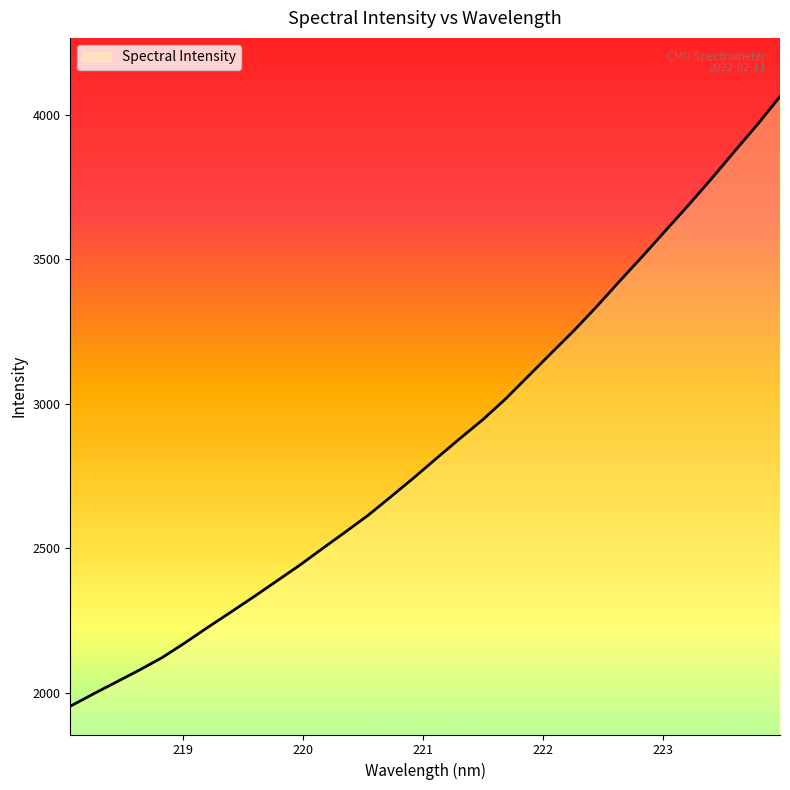

What is the minimum value shown in the chart?

1954.6